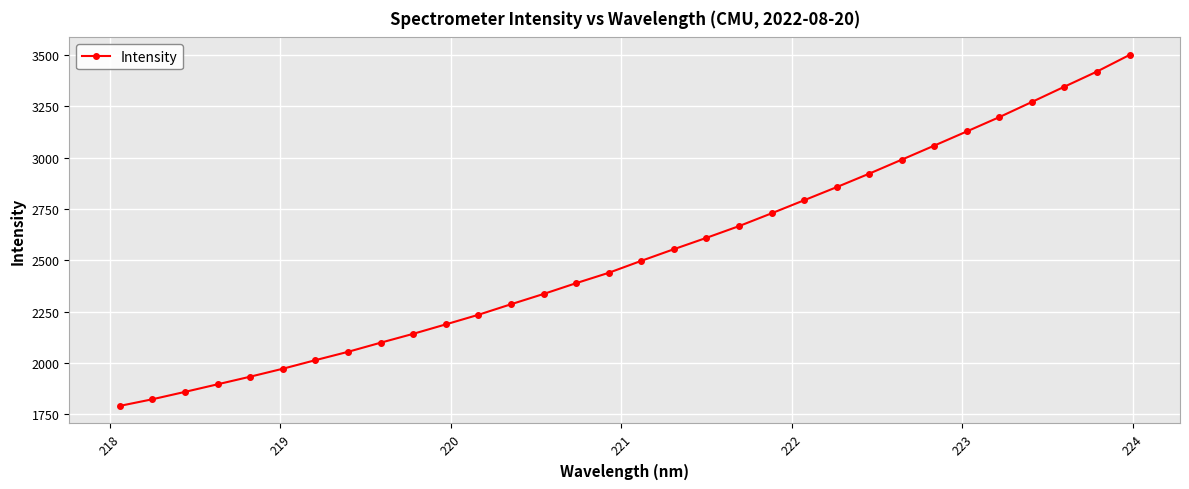

What is the minimum value shown in the chart?

1790.5